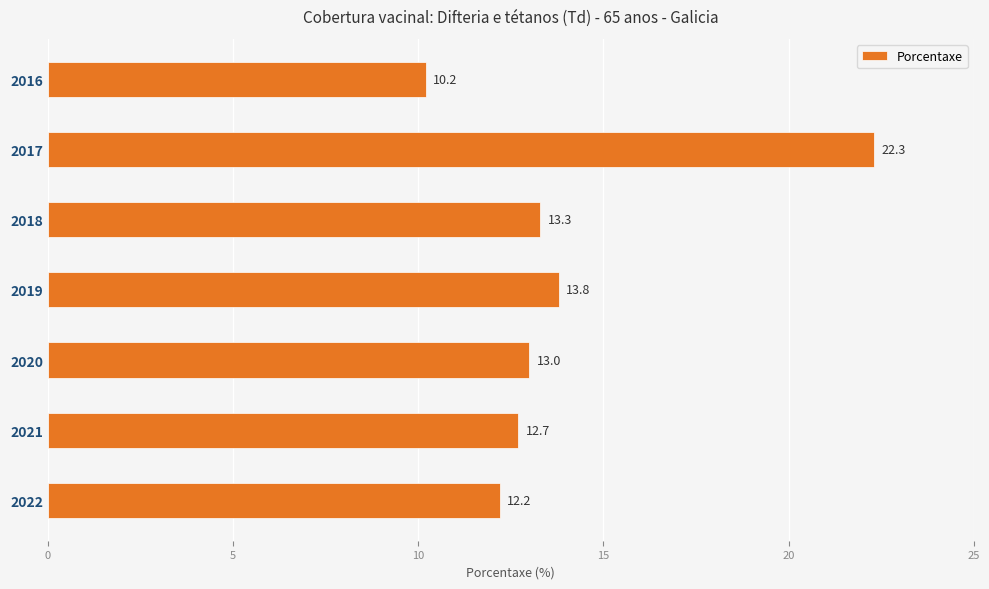

How many values are below 13?

3